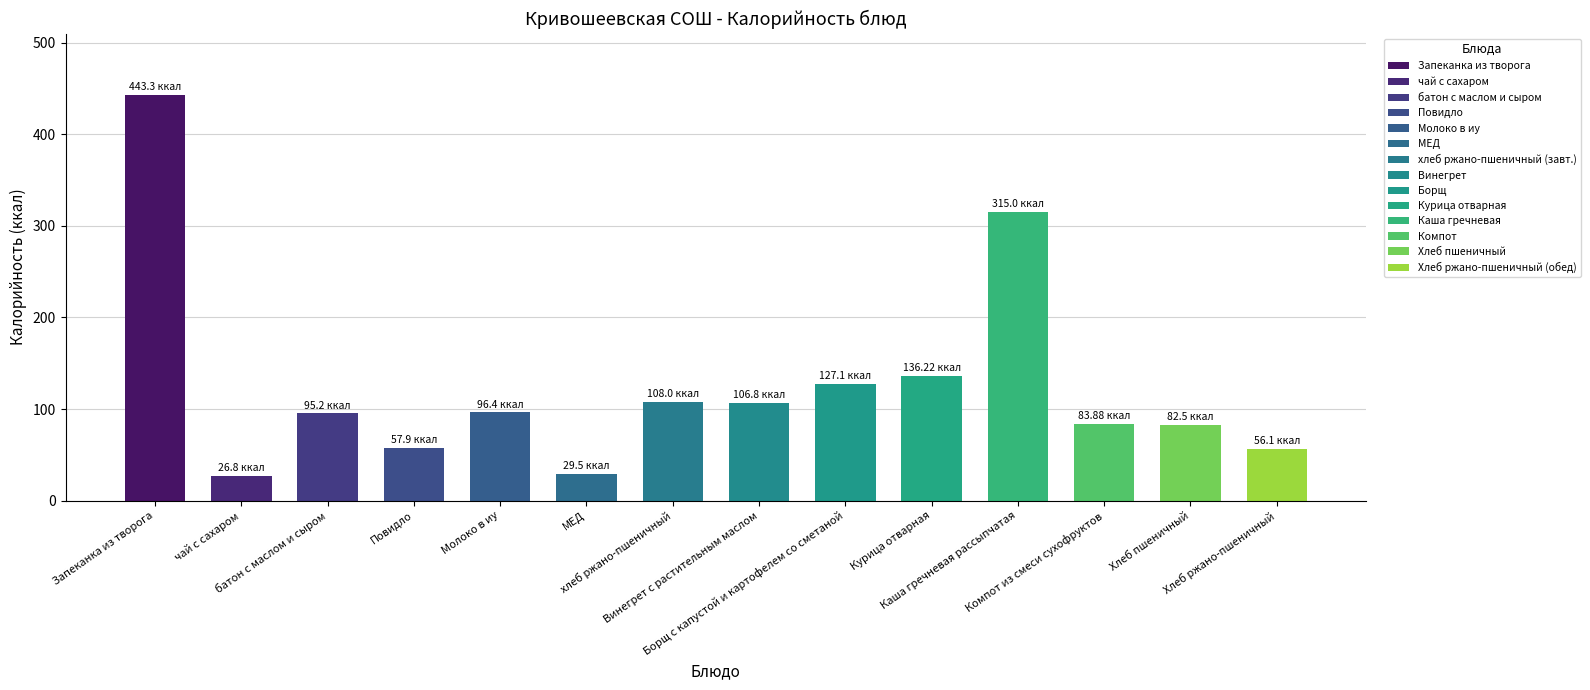

Which has a higher value, батон с маслом и сыром or Молоко в иу?

Молоко в иу